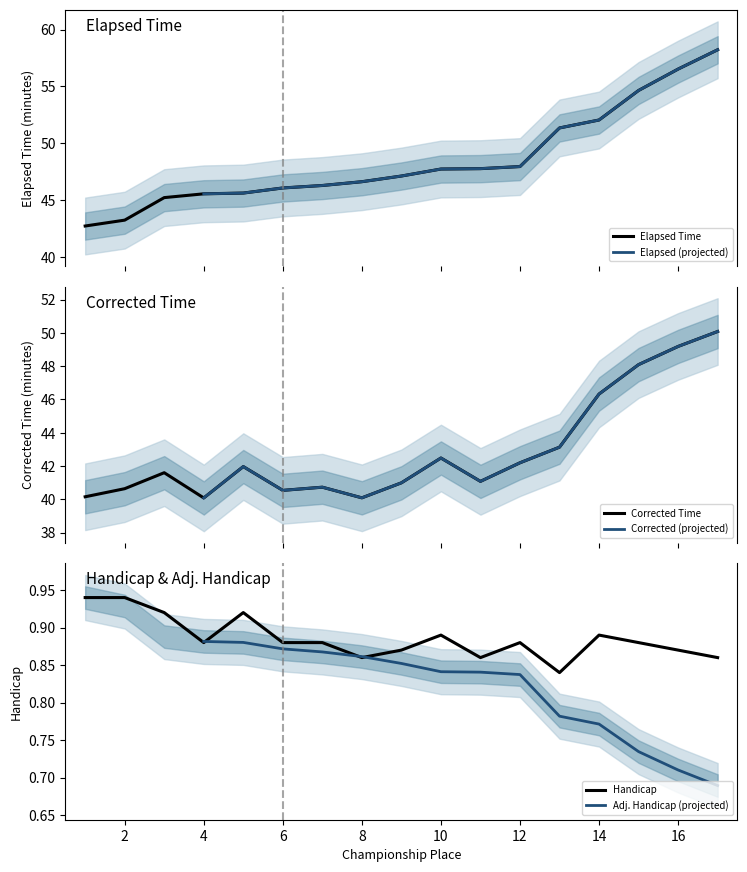

How many data points does each series have?

17